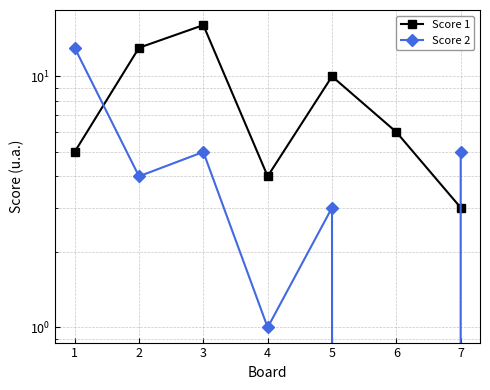

What is the total value across all series at 1?

18